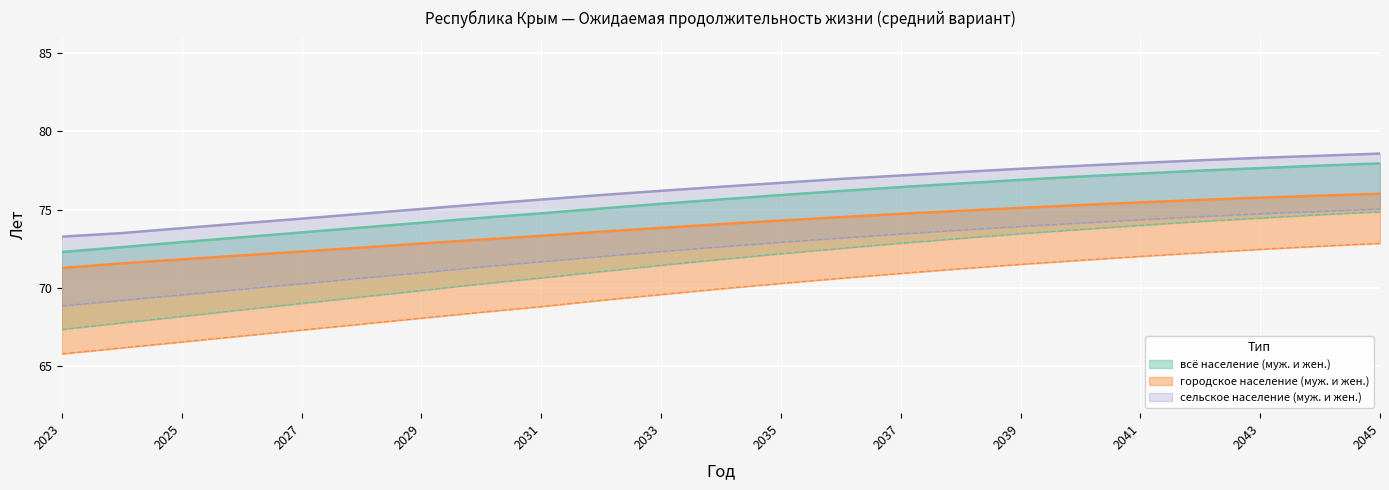

How many data points in всё население (муж. и жен.) are less than 75?

9